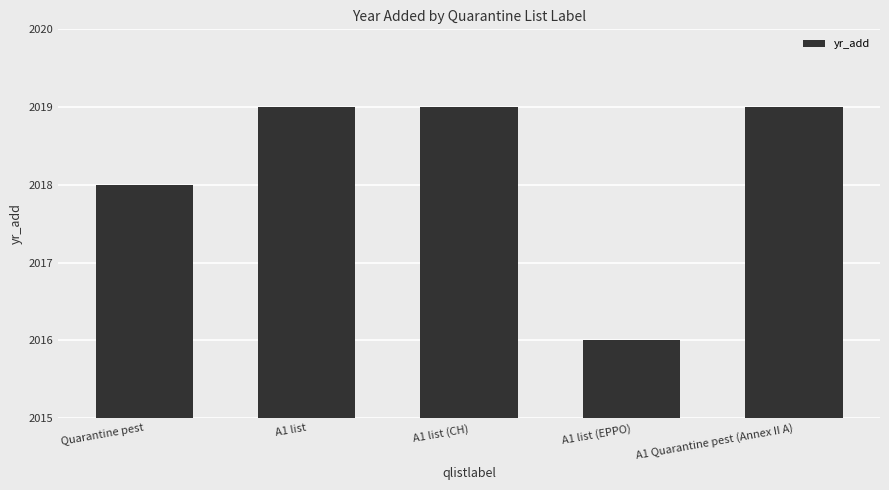

The value at A1 Quarantine pest (Annex II A) is 2019. True or false?

True